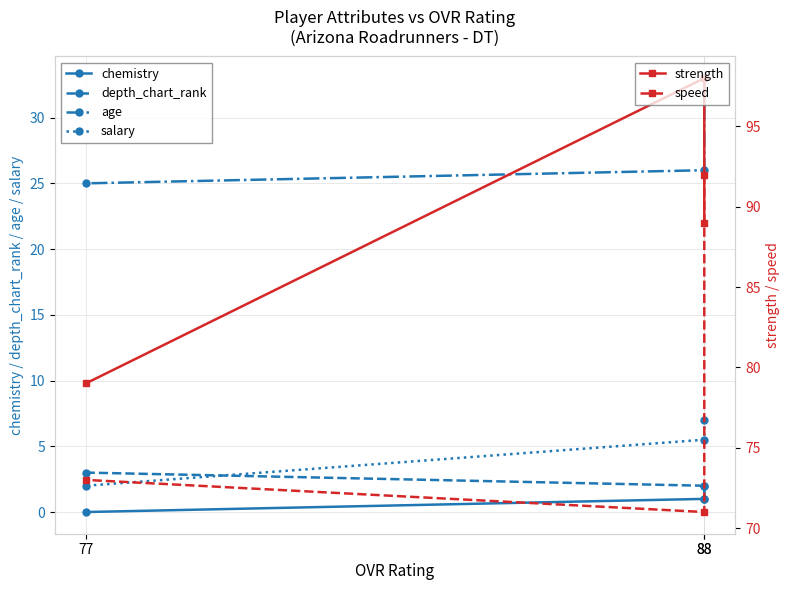

At how many categories does at least one series exceed 78?

3